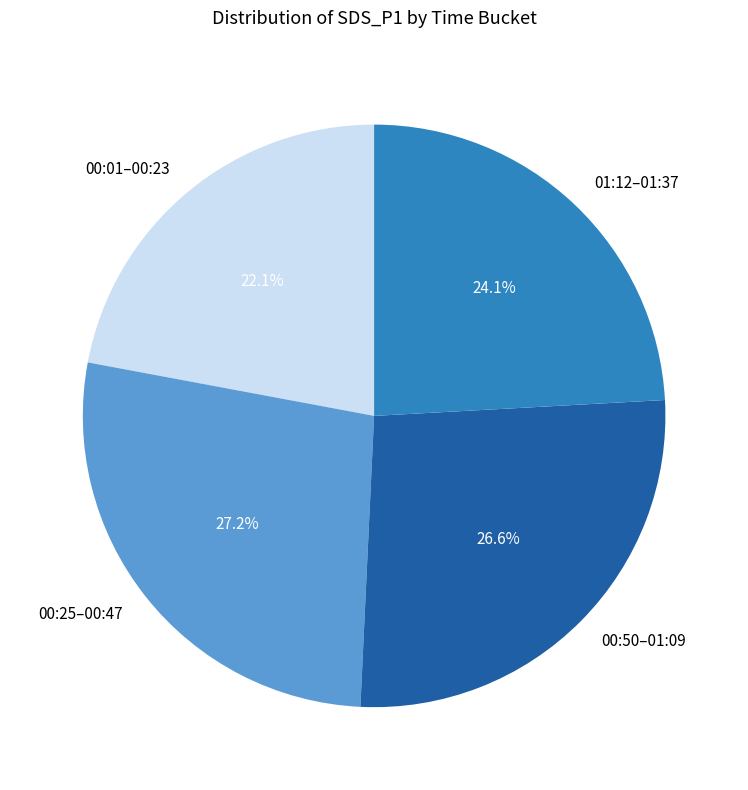

Which category has the smallest portion of the pie?

00:01–00:23